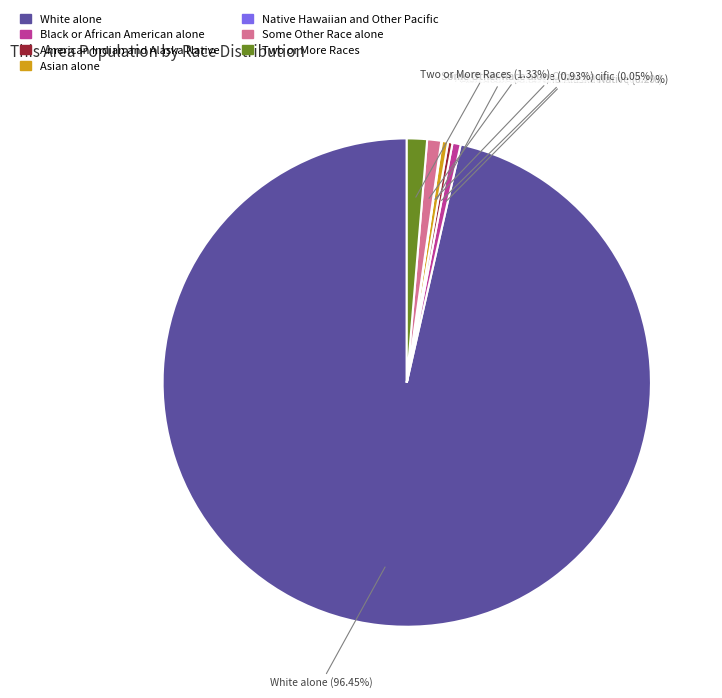

What percentage is the Some Other Race alone slice, to the nearest percent?

1%